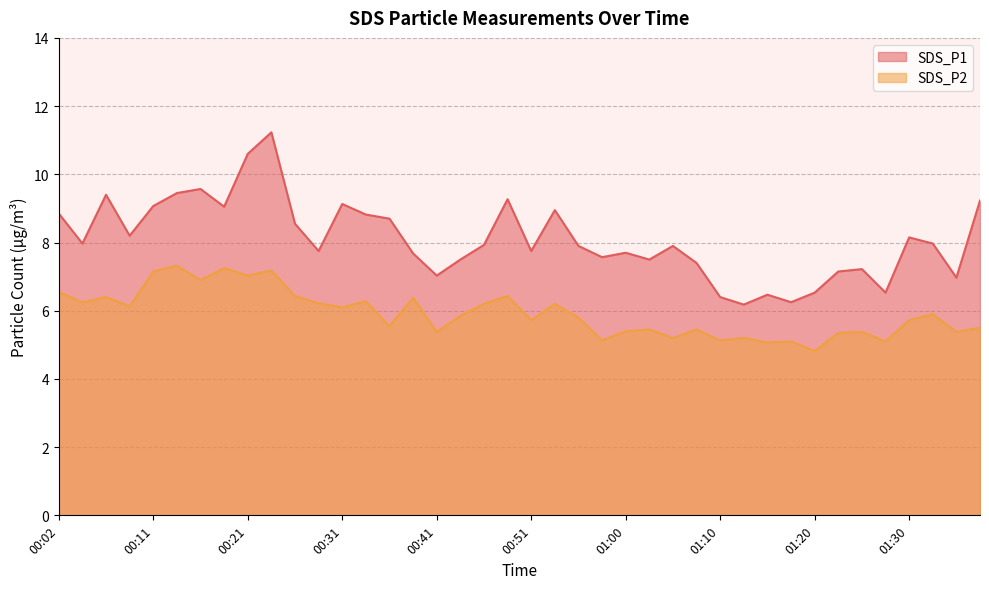

Reading right to left, transcribe all the data shown in this chart.

SDS_P1: 9.2	7.0	8.0	8.2	6.5	7.2	7.2	6.5	6.2	6.5	6.2	6.4	7.4	7.9	7.5	7.7	7.6	7.9	8.9	7.8	9.3	7.9	7.5	7.0	7.7	8.7	8.8	9.1	7.8	8.6	11.2	10.6	9.1	9.6	9.4	9.1	8.2	9.4	8.0	8.8
SDS_P2: 5.5	5.4	5.9	5.7	5.1	5.4	5.3	4.8	5.1	5.1	5.2	5.1	5.5	5.2	5.5	5.4	5.1	5.8	6.2	5.7	6.4	6.2	5.8	5.4	6.4	5.5	6.3	6.1	6.2	6.4	7.2	7.0	7.2	6.9	7.3	7.2	6.1	6.4	6.2	6.5